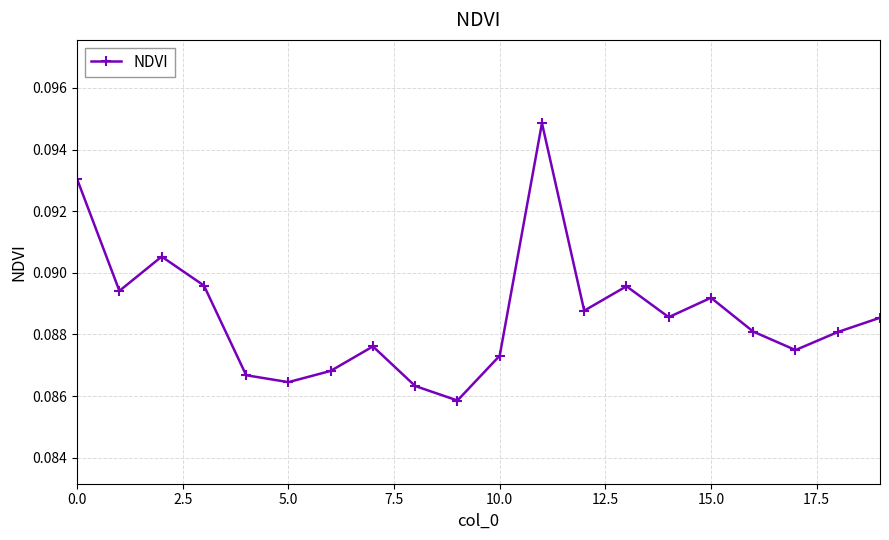

How many points are lower than both their immediate neighbors (excluding endpoints)?

6